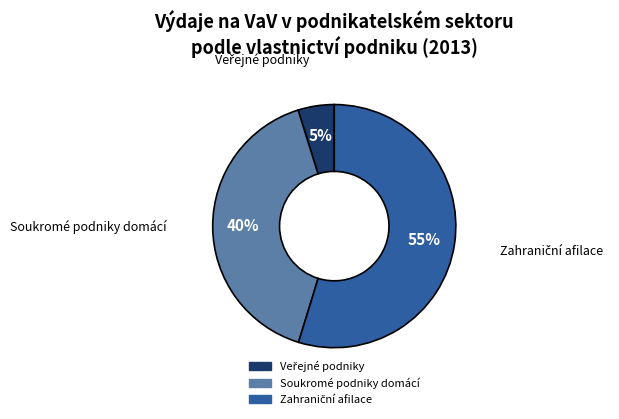

Is Soukromé podniky domácí the majority of the pie?

No